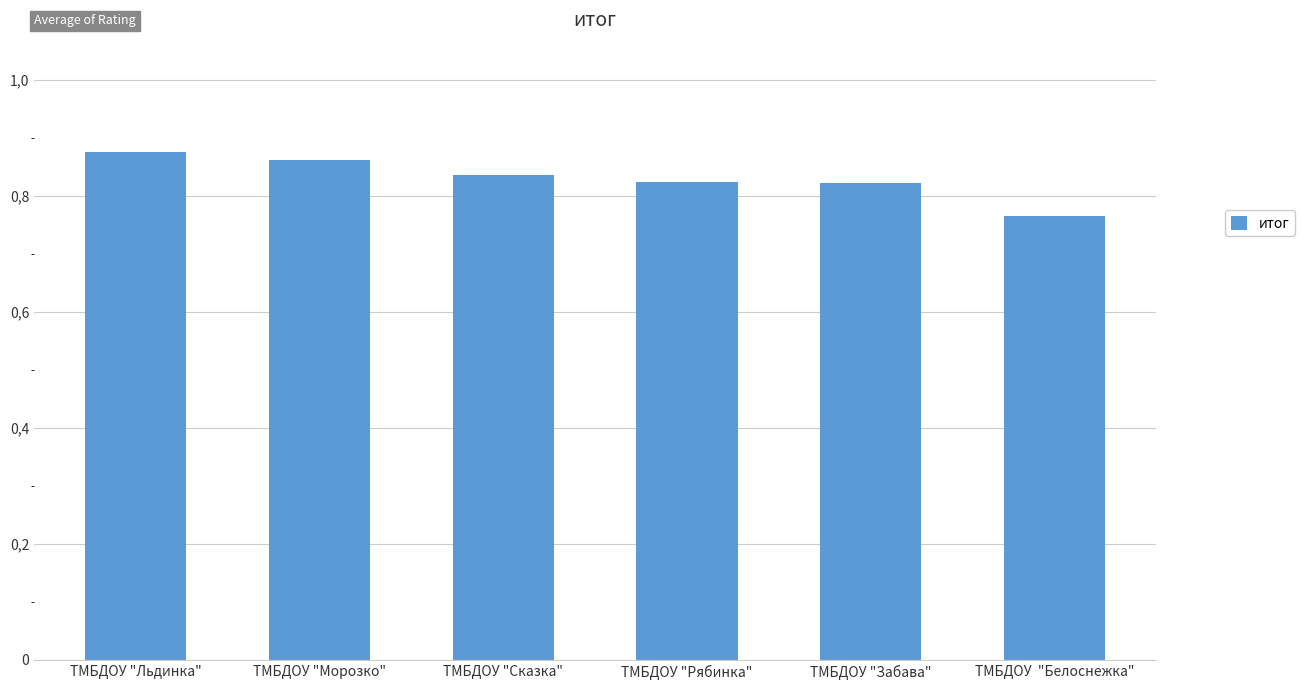

The chart shows a value of 0.9 at ТМБДОУ "Морозко". True or false?

True